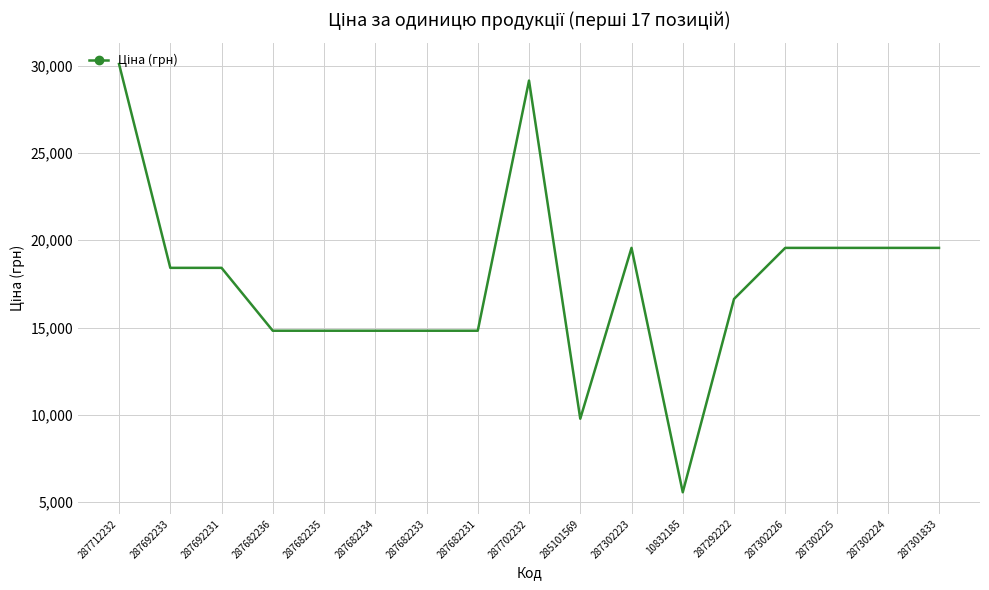

Which label corresponds to the largest value in the chart?

287712232